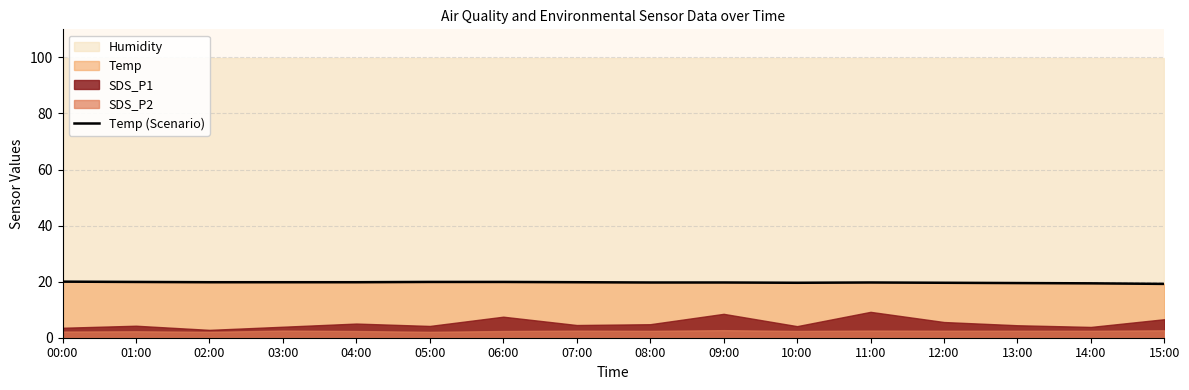

Which has a higher value, 08:00 or 12:00?

08:00